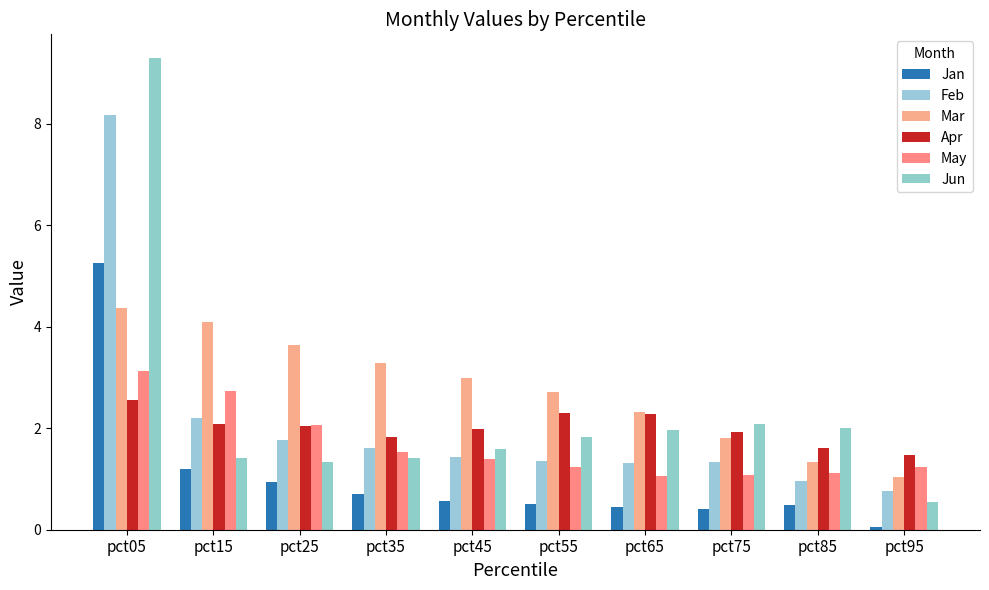

What are all the series names shown in the legend?

Jan, Feb, Mar, Apr, May, Jun